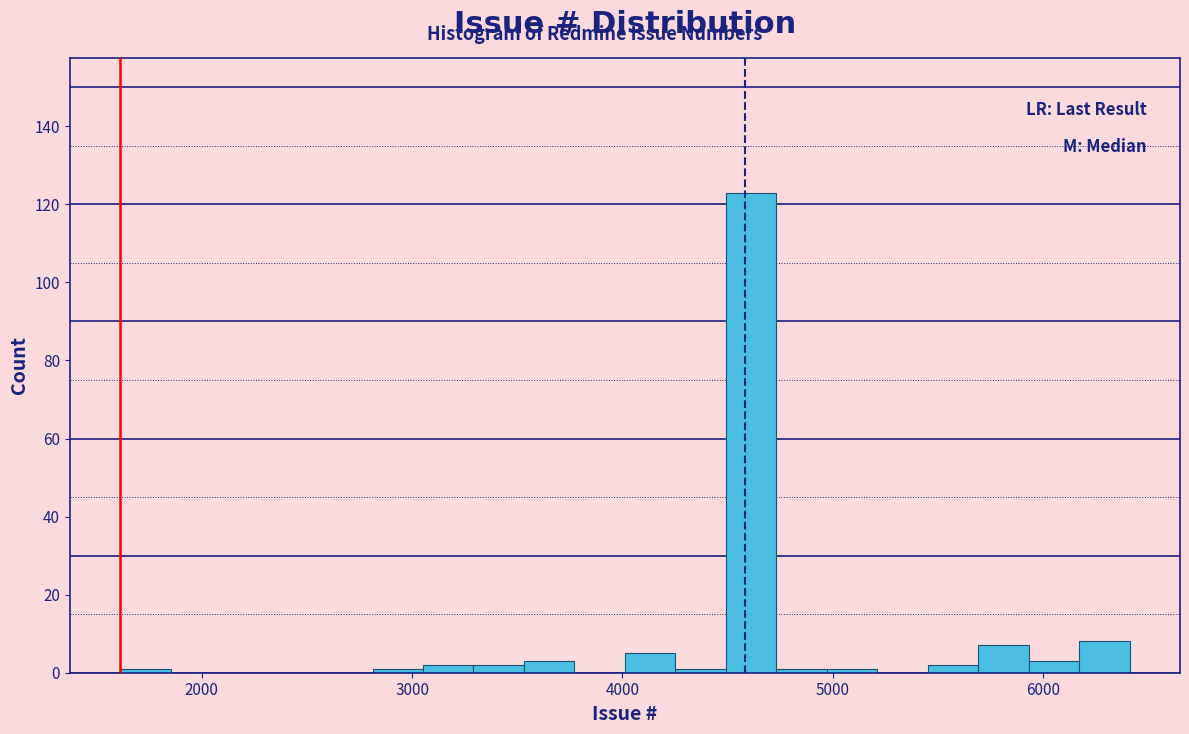

Read against the x-axis, roughly where is the centre of the tallest bar?

4600